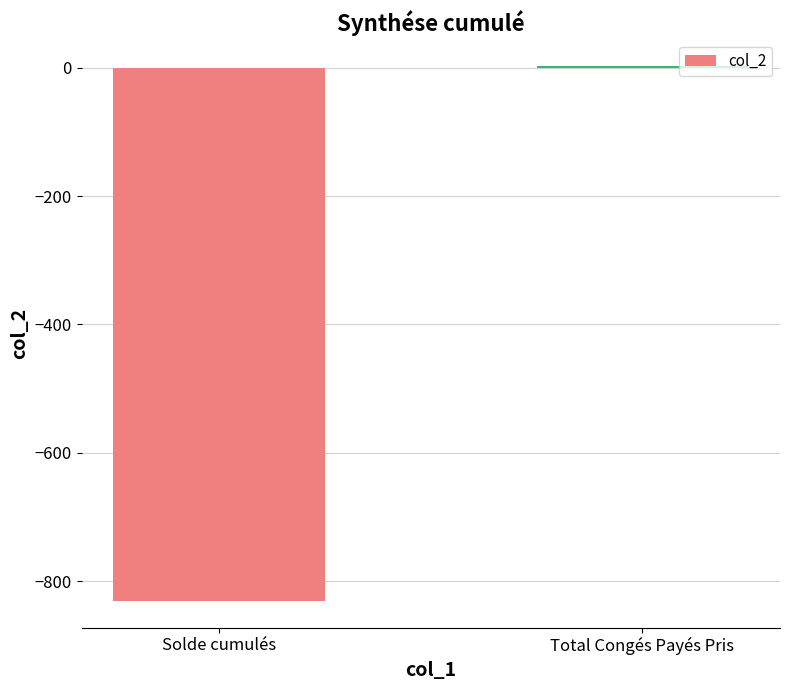

Reading left to right, list all the values displayed in this chart.

Solde cumulés=-830.9	Total Congés Payés Pris=3.0